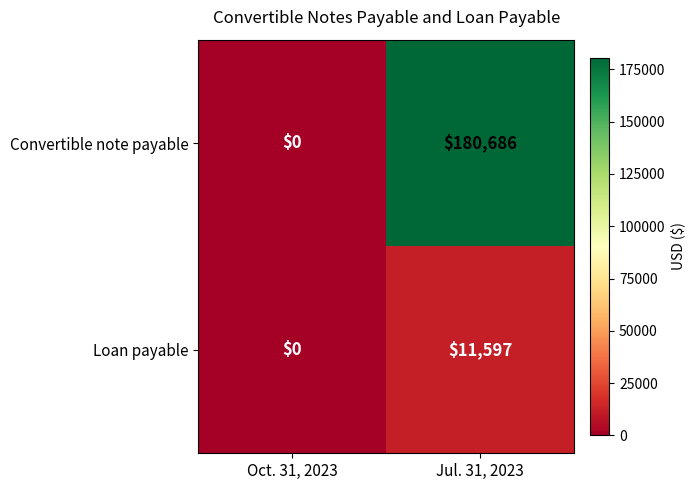

What is the total value across all series at Jul. 31, 2023?

192283